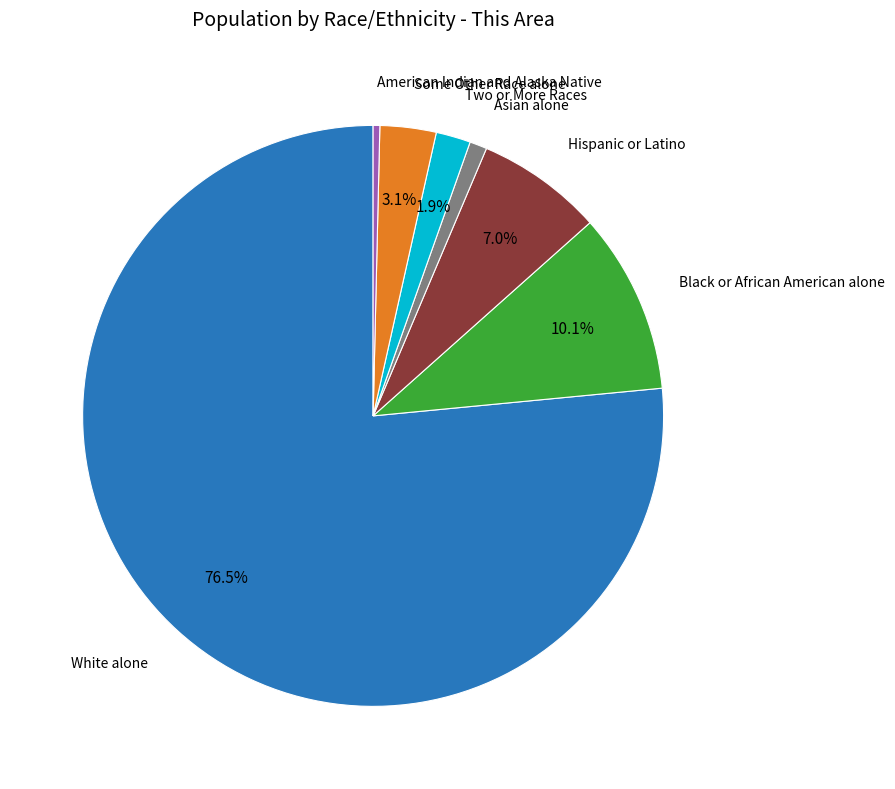

Is there a majority slice in this chart?

Yes